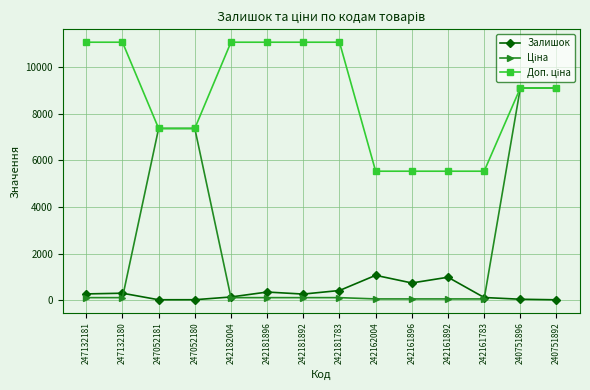

At how many categories does at least one series exceed 9497?

6